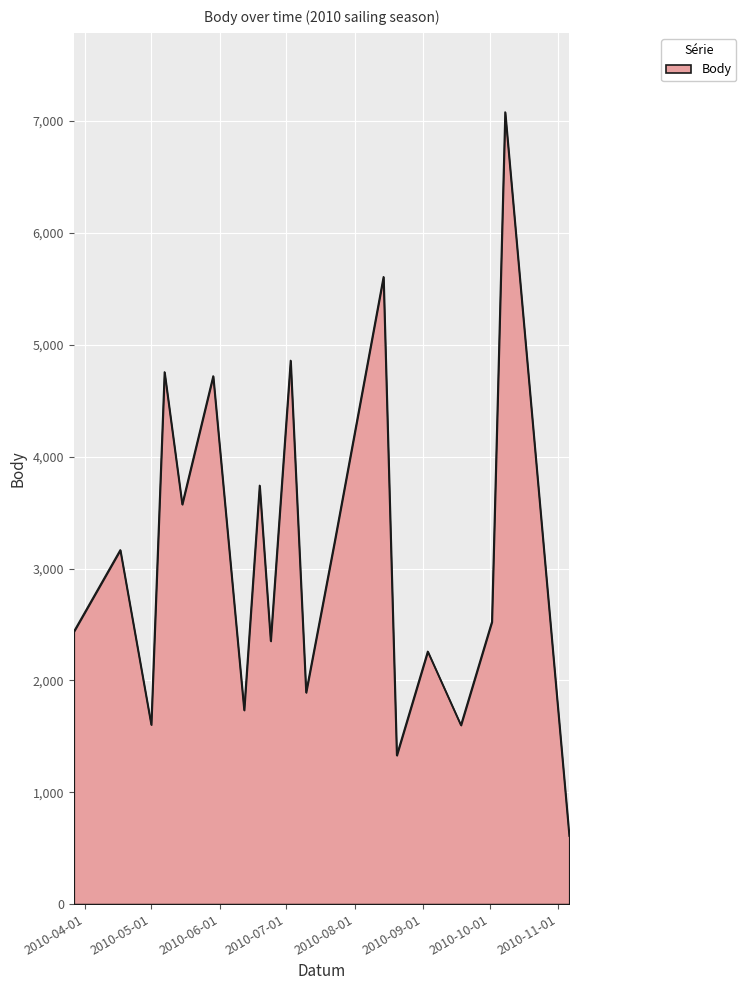

What is the difference between the maximum and minimum values?

6473